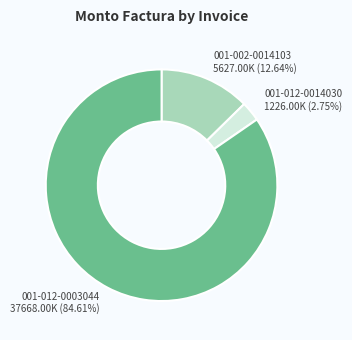

Does any single category account for the majority?

Yes